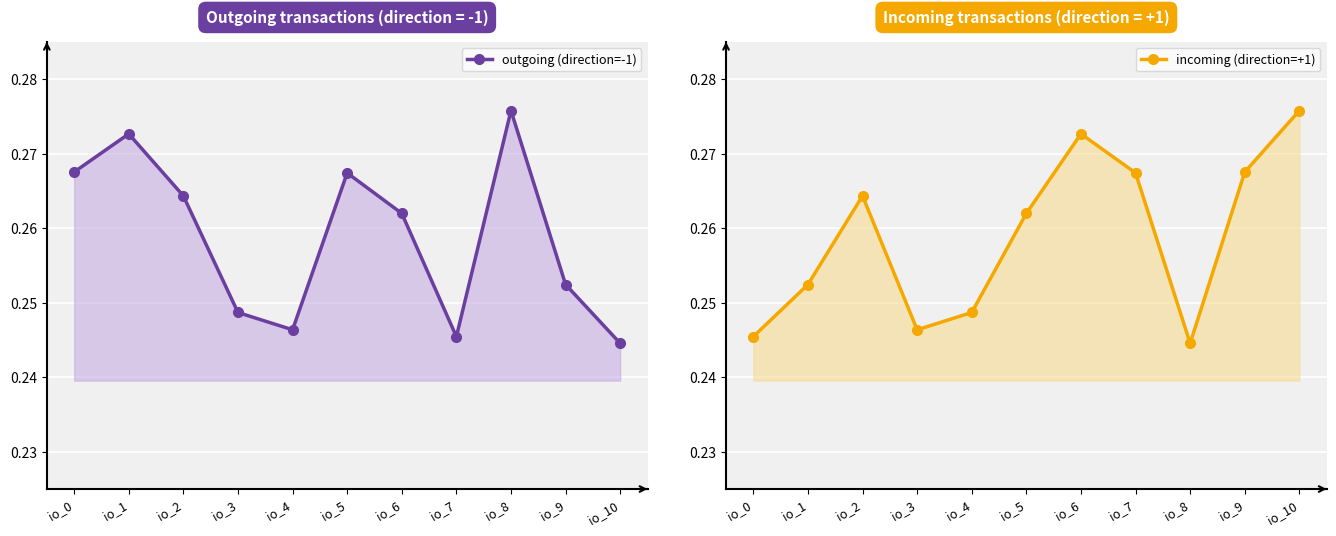

True or false: incoming (direction=+1) and outgoing (direction=-1) intersect in this chart.

True